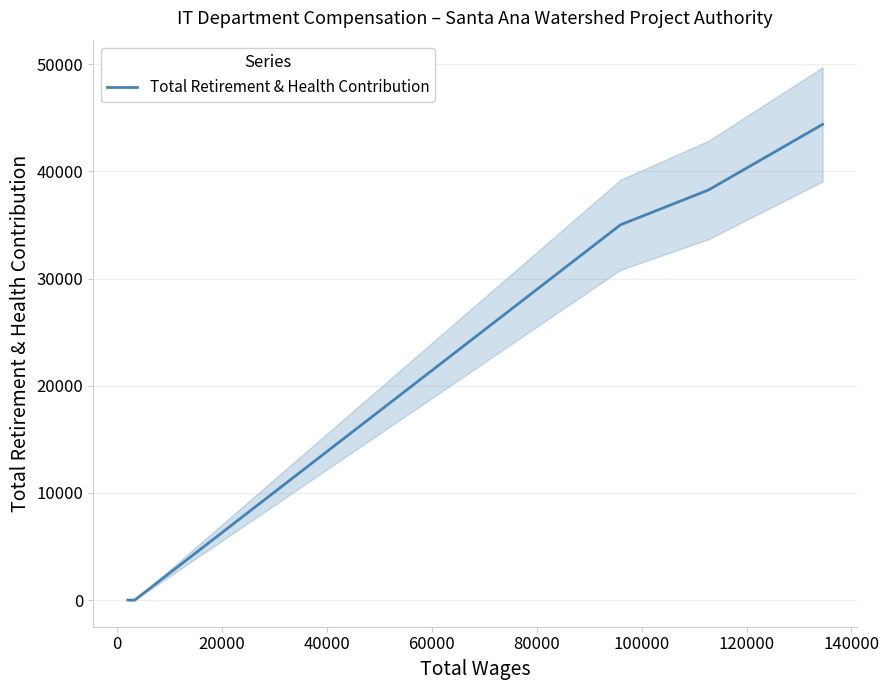

What is the greatest value displayed?

44390